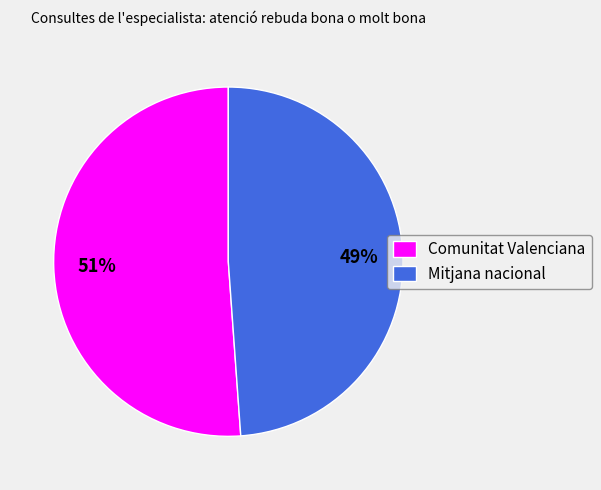

To the nearest percent, what is the combined percentage of Comunitat Valenciana and Mitjana nacional?

100%